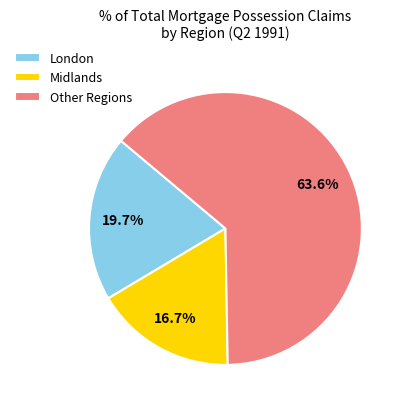

Combined, do London and Midlands account for over 50%?

No